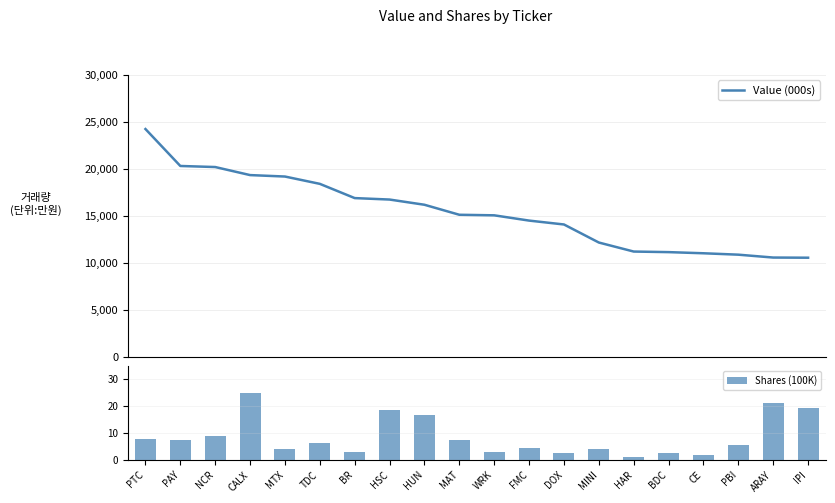

The value of Shares (100K) at MAT is 3.8. True or false?

False